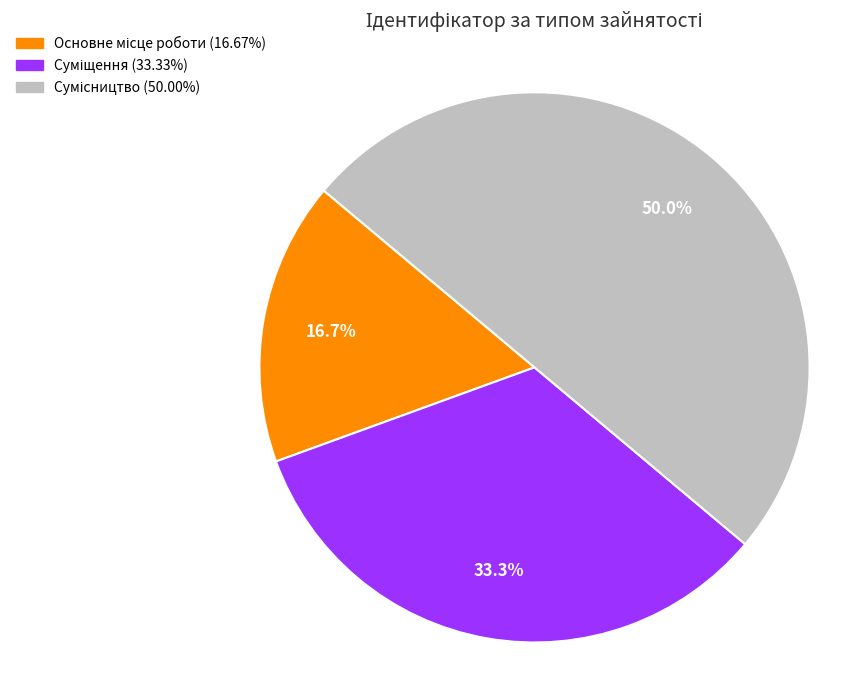

Count the number of slices in the pie.

3